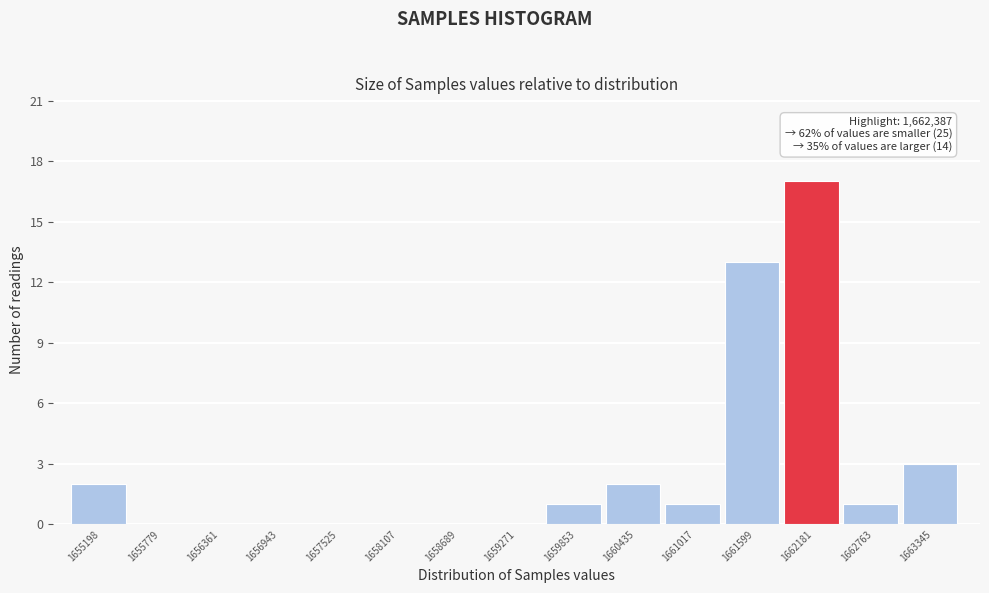

Reading left to right, extract all data points from this chart.

1655198=2	1655779=0	1656361=0	1656943=0	1657525=0	1658107=0	1658689=0	1659271=0	1659853=1	1660435=2	1661017=1	1661599=13	1662181=17	1662763=1	1663345=3